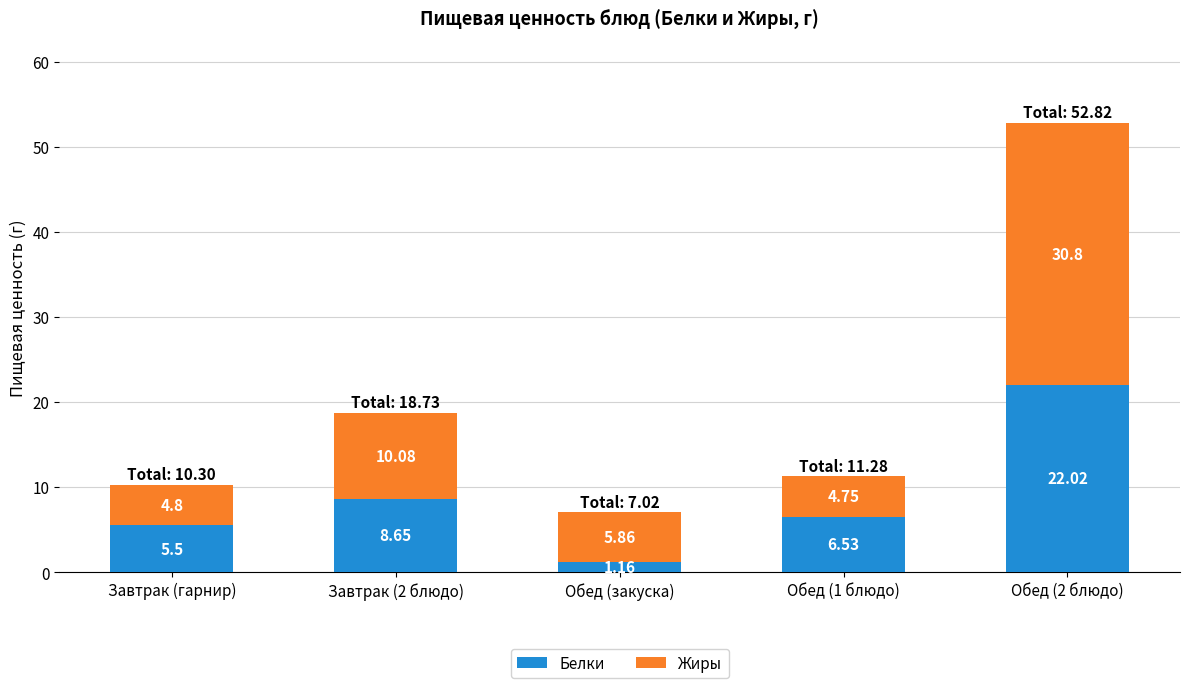

What is the difference between the maximum and minimum values in the Белки series?

20.9